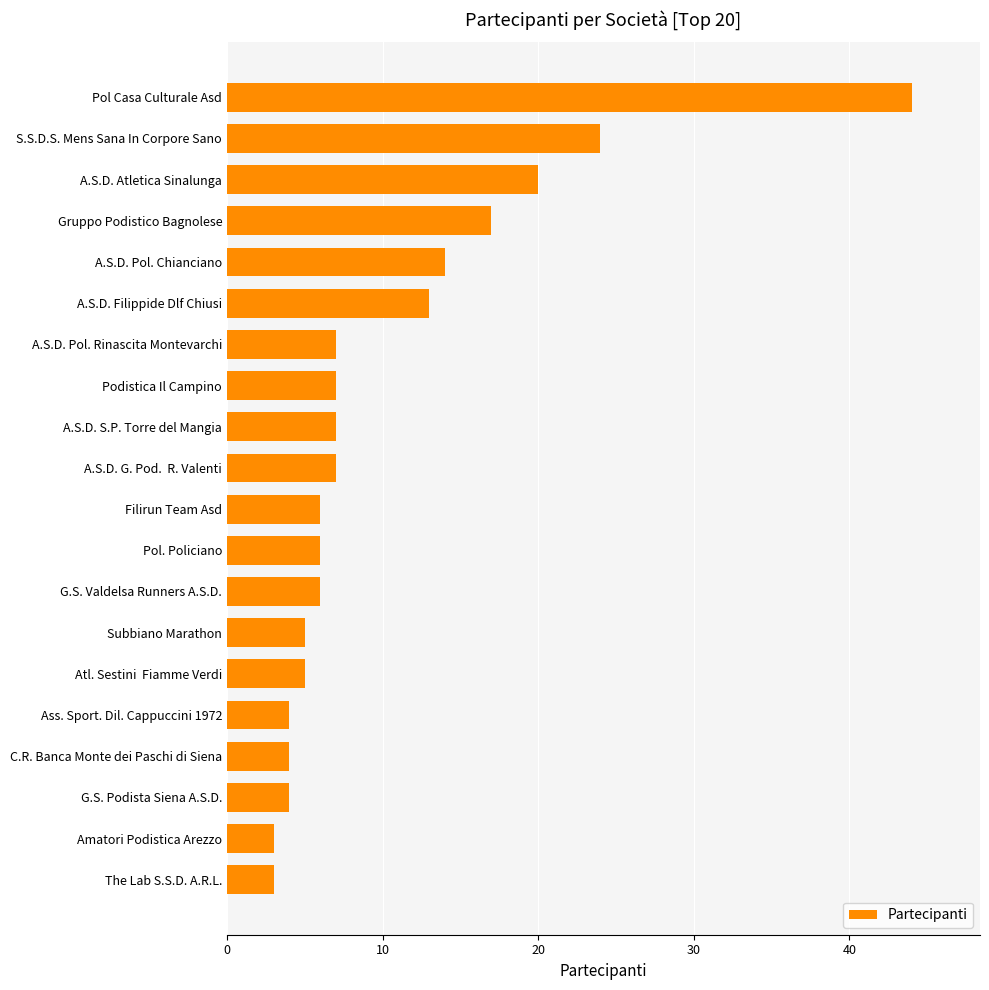

At which label is the value closest to 23?

S.S.D.S. Mens Sana In Corpore Sano